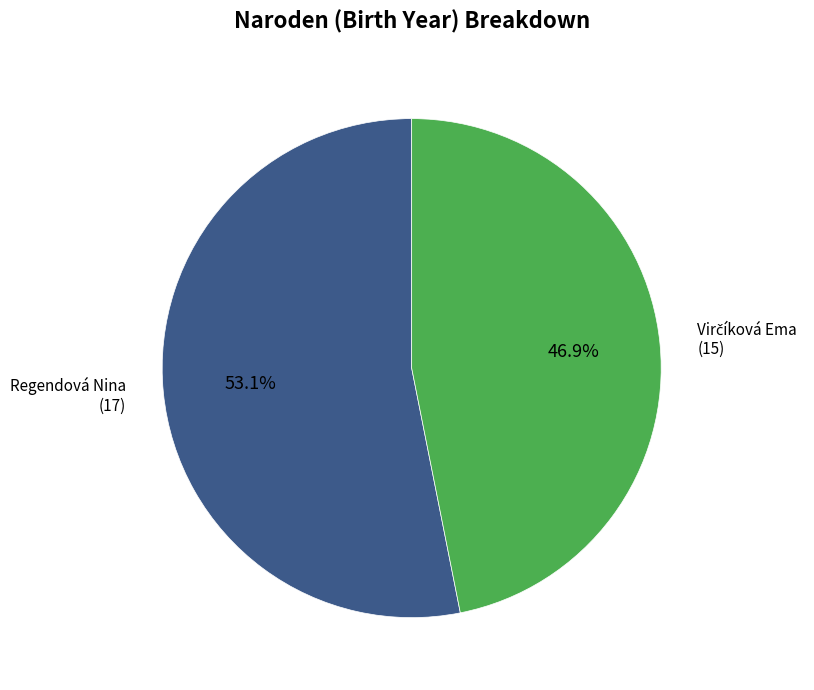

How many slices are in this pie chart?

2